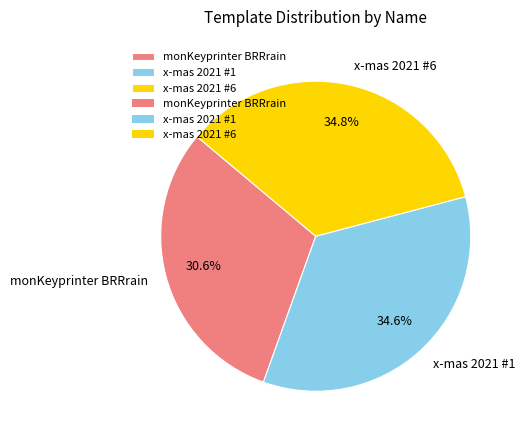

How many segments does this pie chart have?

3